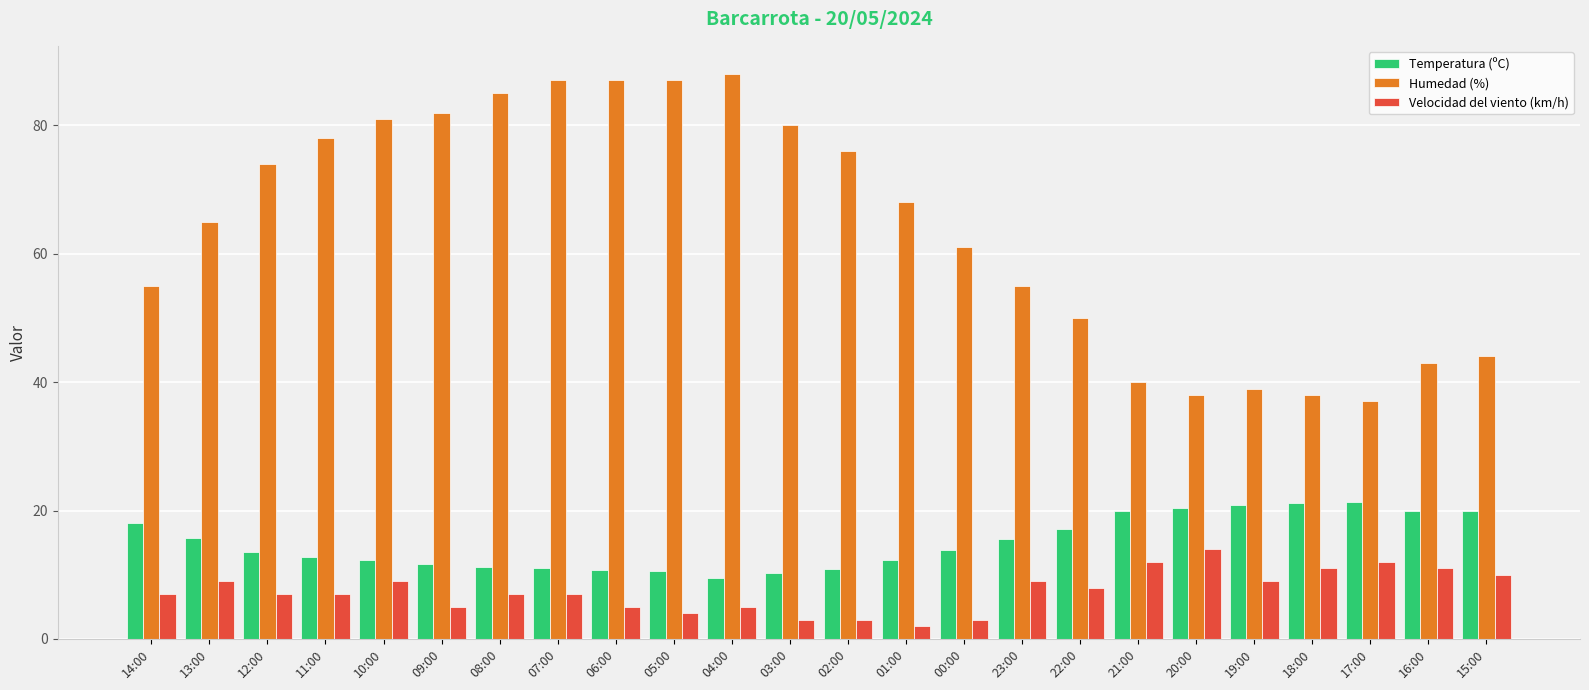

Is it true that Velocidad del viento (km/h) equals 5.0 at 04:00?

True